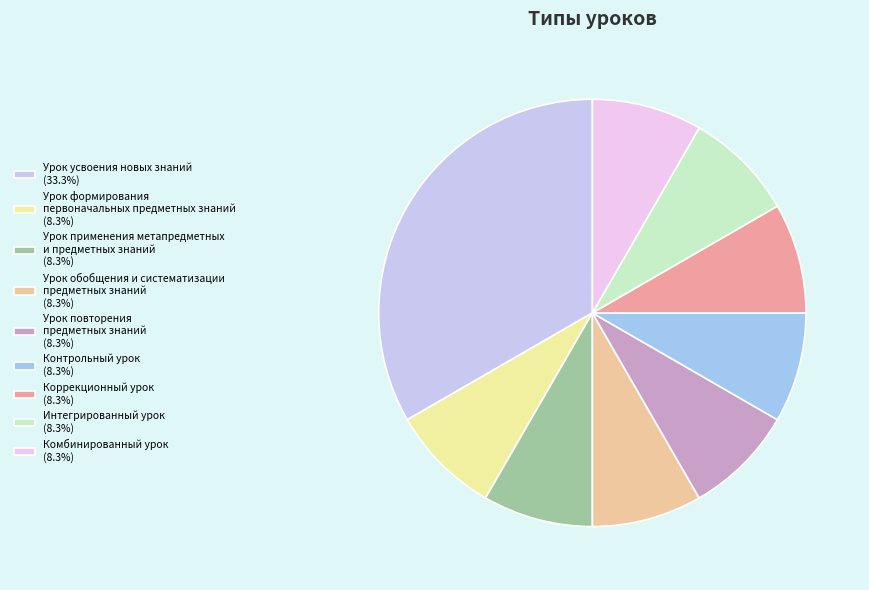

Approximately how many times larger is the value at Комбинированный урок (8.3%) compared to Урок применения метапредметных и предметных знаний (8.3%)?

1.0